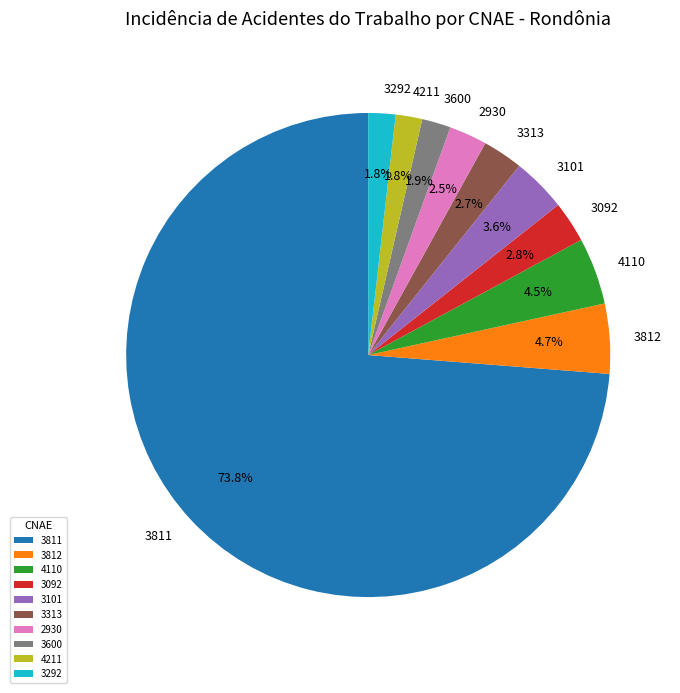

Is it true that 3811 is 61% of the pie?

False